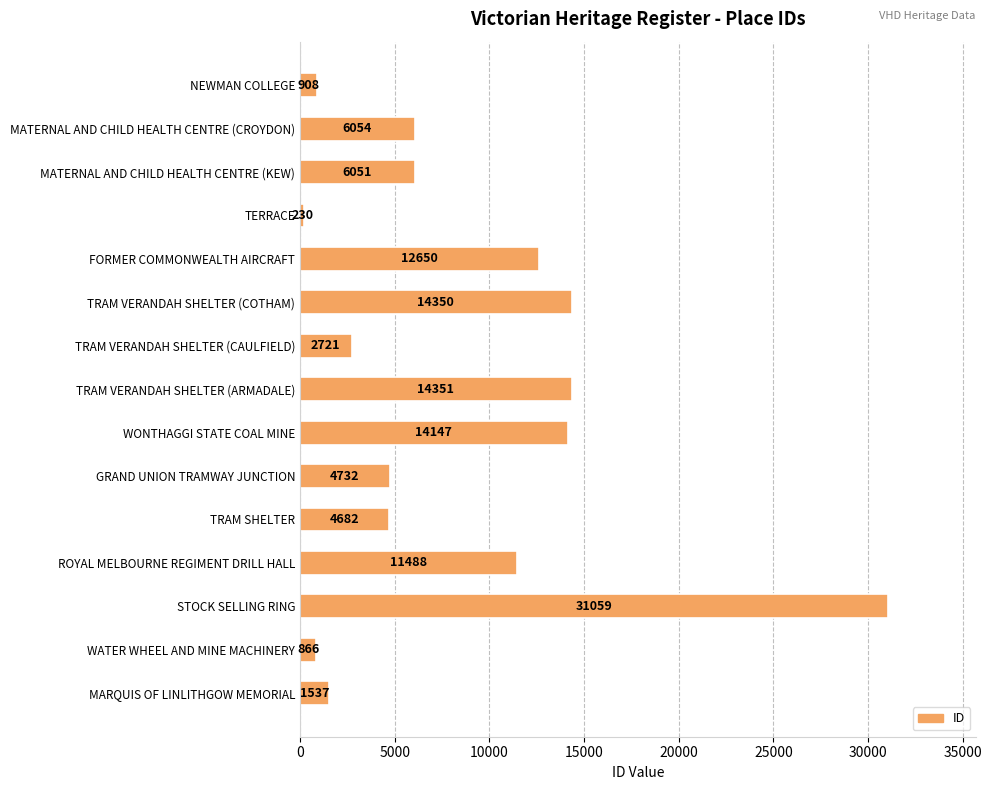

True or false: the data shows 866 at WATER WHEEL AND MINE MACHINERY.

True